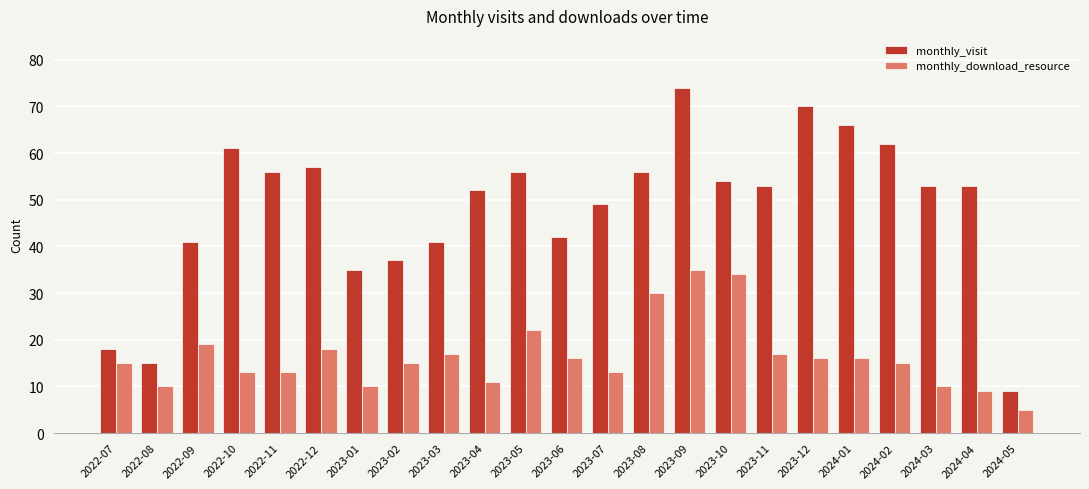

Which category has the highest value in the monthly_download_resource series?

2023-09